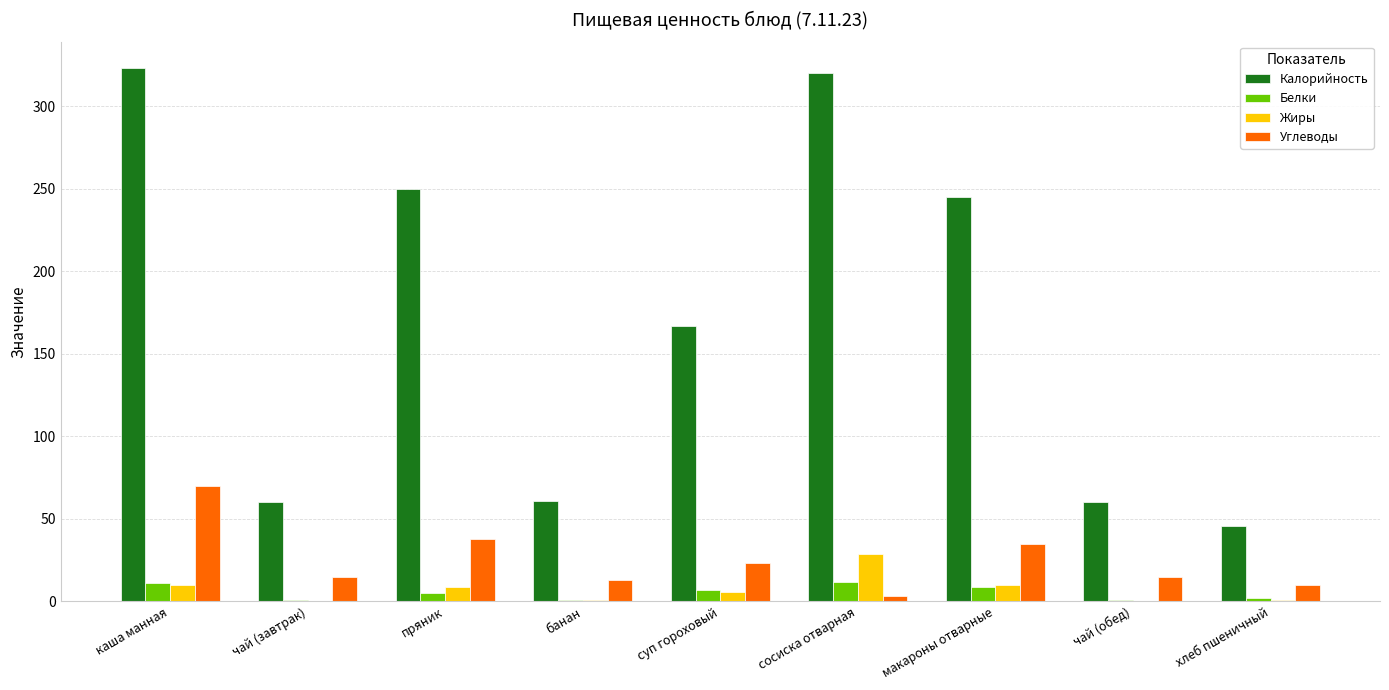

At which category is the sum across all series the highest?

каша манная